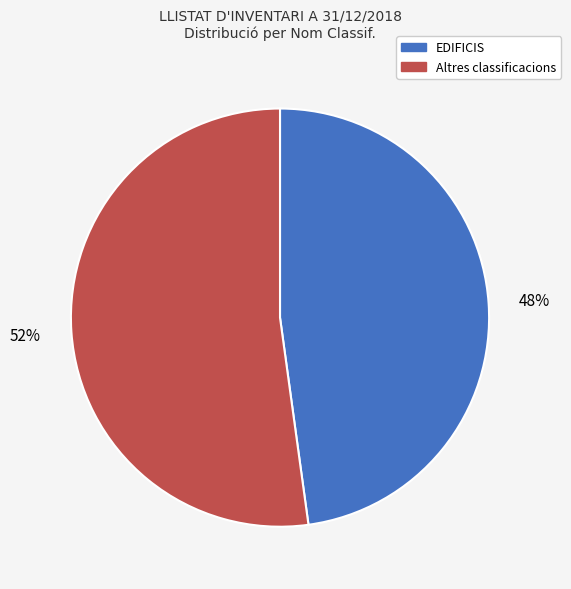

How many slices are in this pie chart?

2